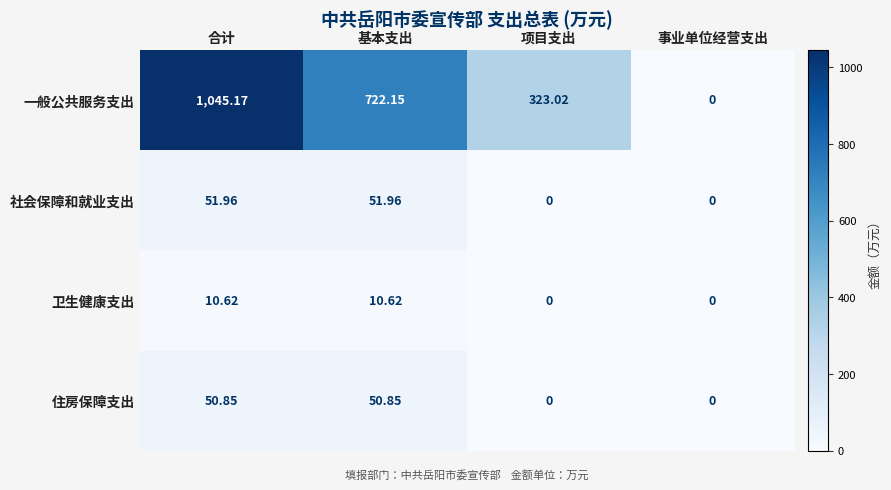

Which series has the largest total across all categories?

一般公共服务支出